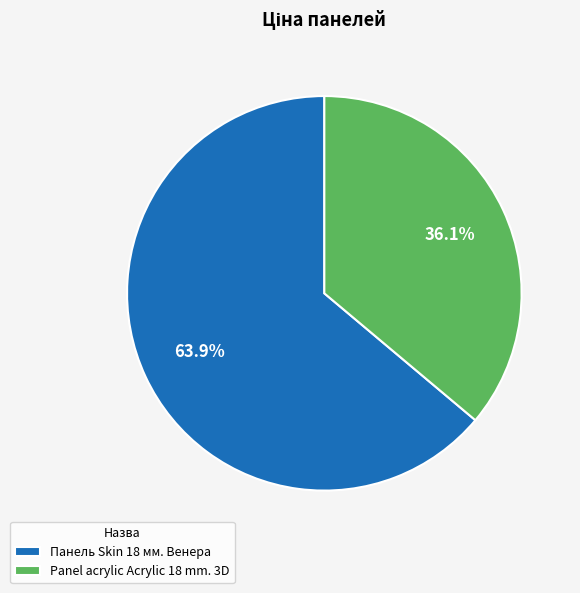

What is the smallest slice in the pie chart?

Panel acrylic Acrylic 18 mm. 3D